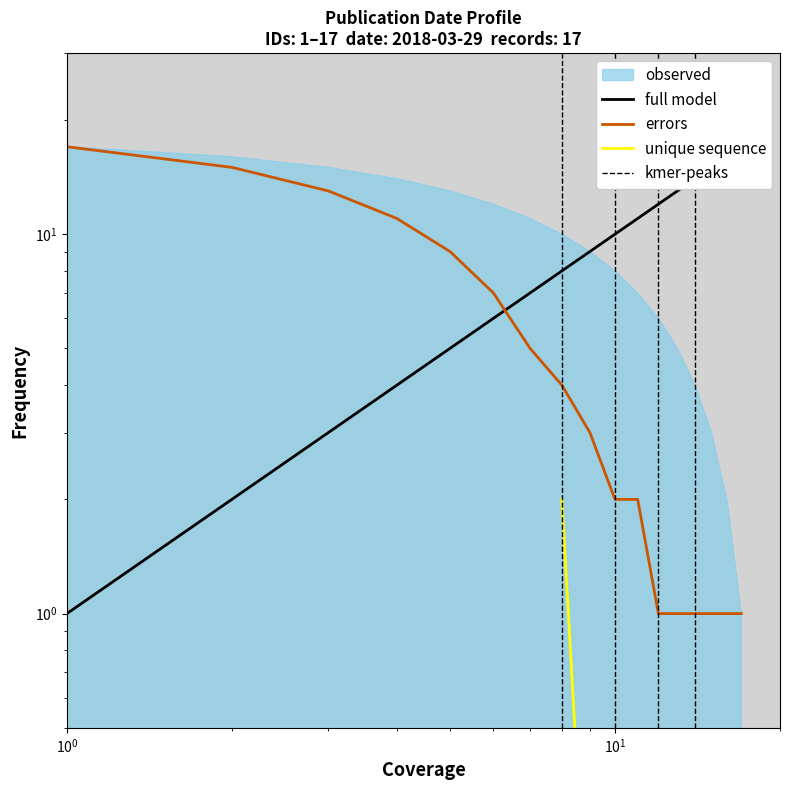

What is the difference between the second highest and minimum values in the errors series?

14